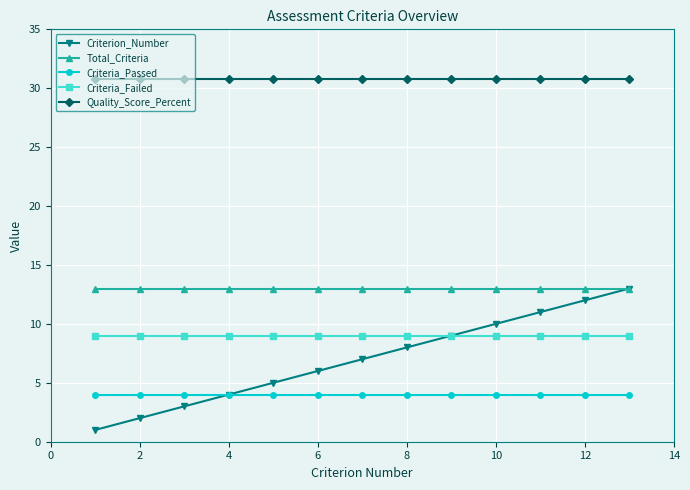

True or false: Quality_Score_Percent and Total_Criteria cross at least once.

False